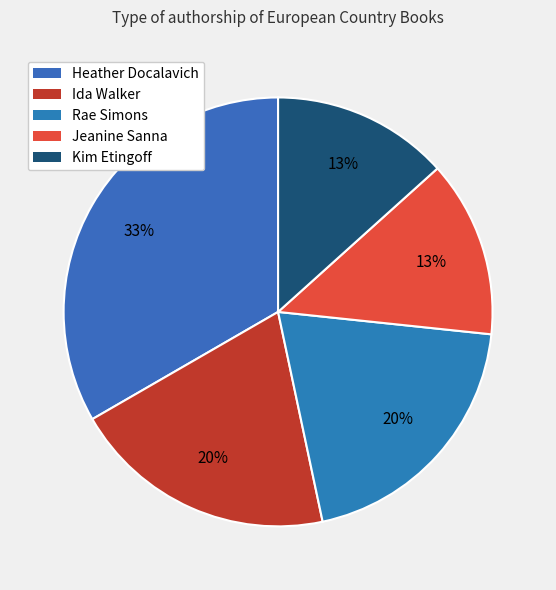

Count the number of slices in the pie.

5